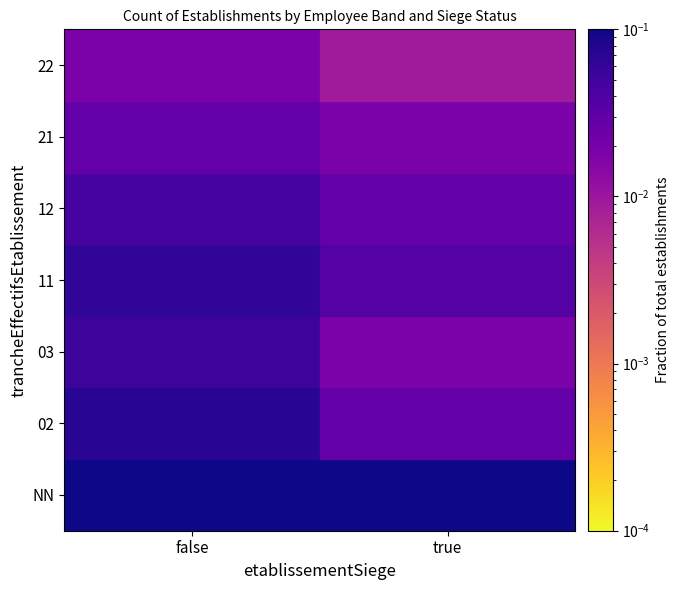

The 02 series shows 0.0 at true. True or false?

False